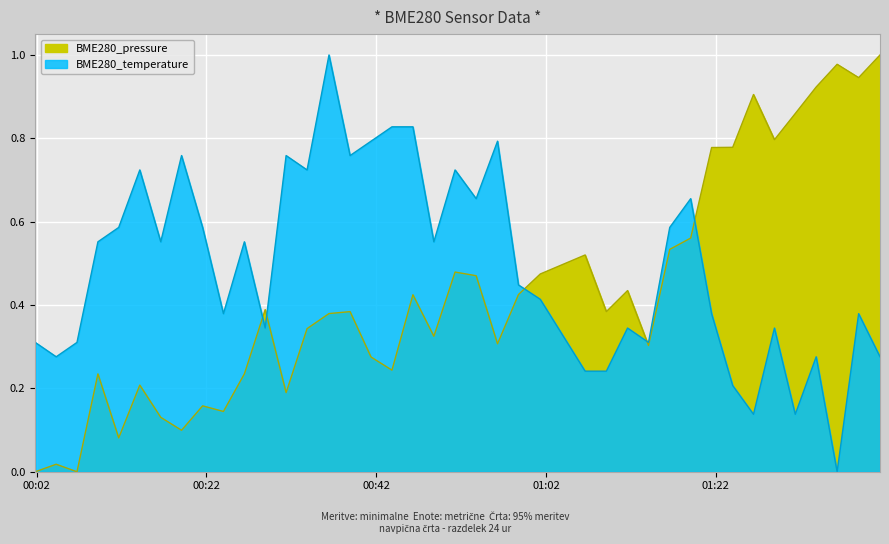

List the labels in order of BME280_temperature value, smallest first.

2022/11/07 01:36:17, 2022/11/07 01:26:26, 2022/11/07 01:31:21, 2022/11/07 01:23:59, 2022/11/07 01:06:36, 2022/11/07 01:09:06, 2022/11/07 00:04:18, 2022/11/07 01:33:49, 2022/11/07 01:41:20, 2022/11/07 00:01:50, 2022/11/07 00:06:45, 2022/11/07 01:14:04, 2022/11/07 00:28:55, 2022/11/07 01:11:36, 2022/11/07 01:28:54, 2022/11/07 00:24:00, 2022/11/07 01:21:30, 2022/11/07 01:38:49, 2022/11/07 01:01:19, 2022/11/07 00:58:45, 2022/11/07 00:09:13, 2022/11/07 00:16:37, 2022/11/07 00:26:28, 2022/11/07 00:48:47, 2022/11/07 00:11:40, 2022/11/07 00:21:33, 2022/11/07 01:16:34, 2022/11/07 00:53:46, 2022/11/07 01:19:02, 2022/11/07 00:14:09, 2022/11/07 00:33:51, 2022/11/07 00:51:17, 2022/11/07 00:19:04, 2022/11/07 00:31:23, 2022/11/07 00:38:55, 2022/11/07 00:41:23, 2022/11/07 00:56:17, 2022/11/07 00:43:51, 2022/11/07 00:46:19, 2022/11/07 00:36:26